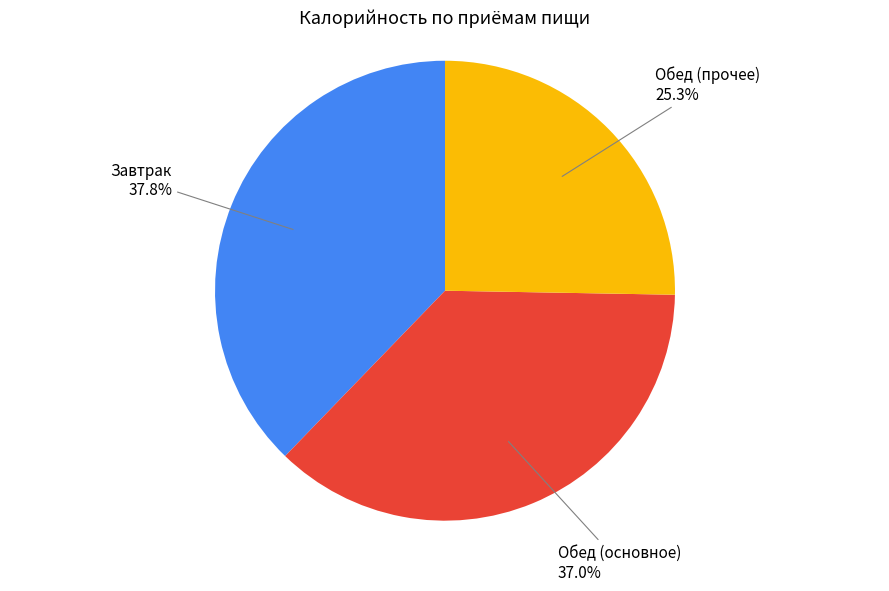

Is there any slice that represents more than half of the pie?

No